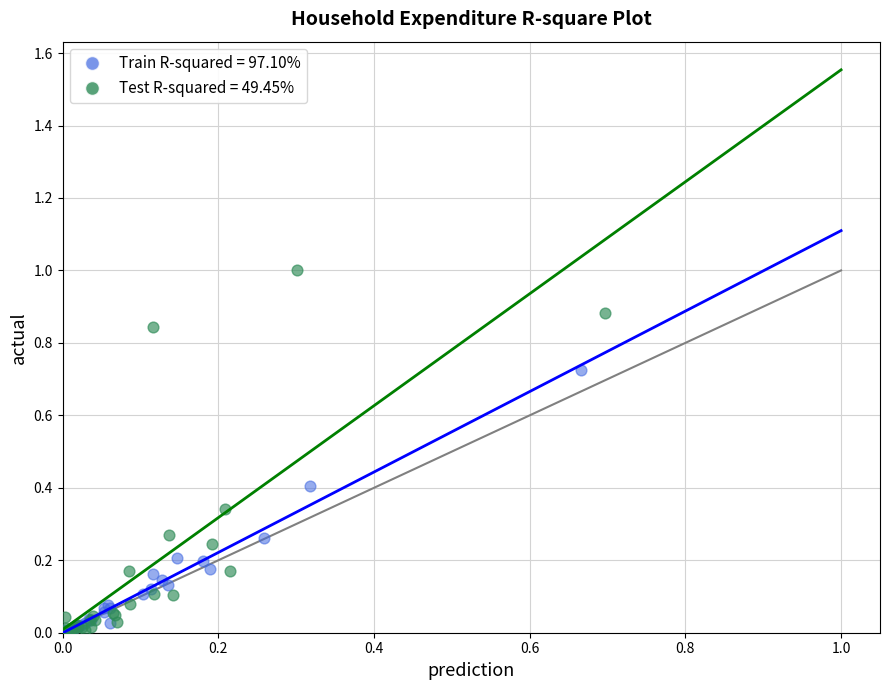

Which series contains the highest Y value?

Test R-squared = 49.45%